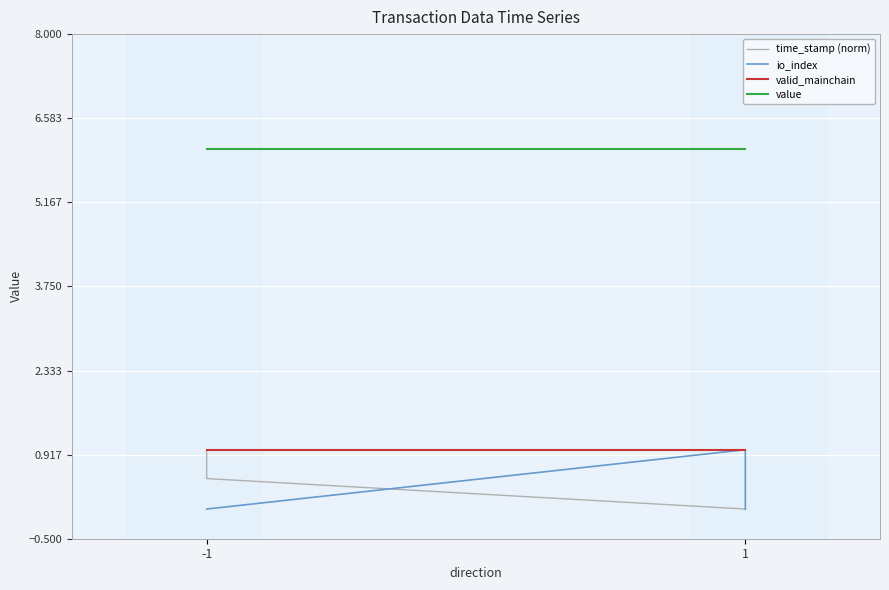

How many values in time_stamp (norm) are above zero?

2